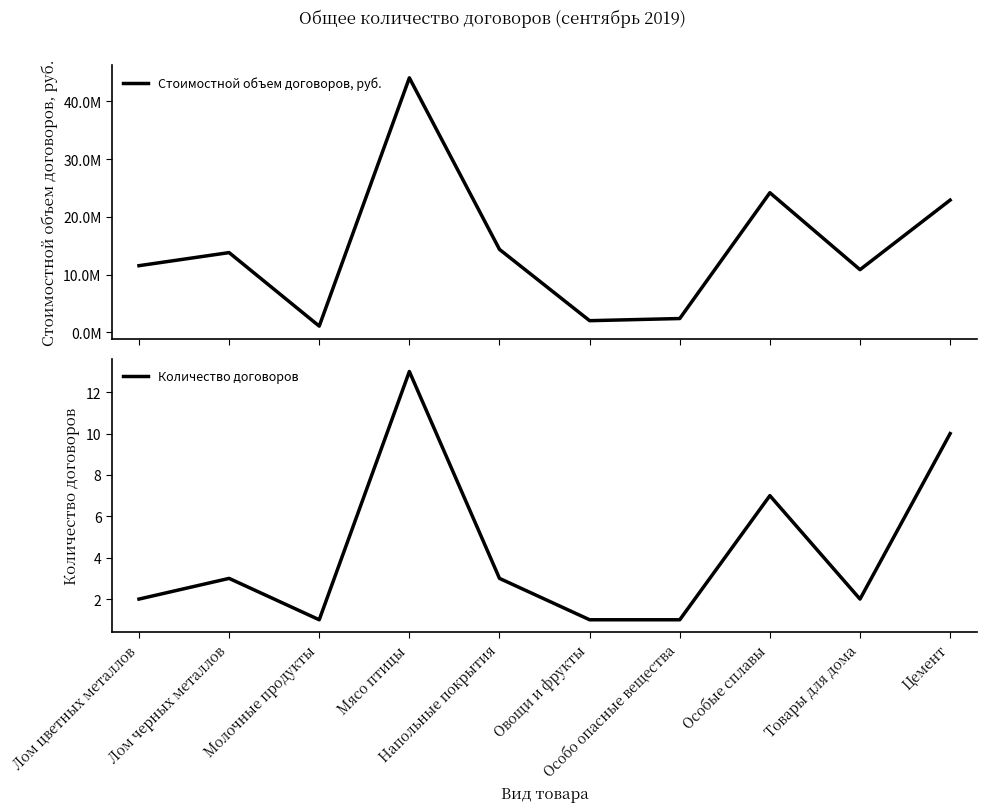

Is the value of Стоимостной объем договоров, руб. at Лом цветных металлов greater than the value of Количество договоров at Мясо птицы?

Yes